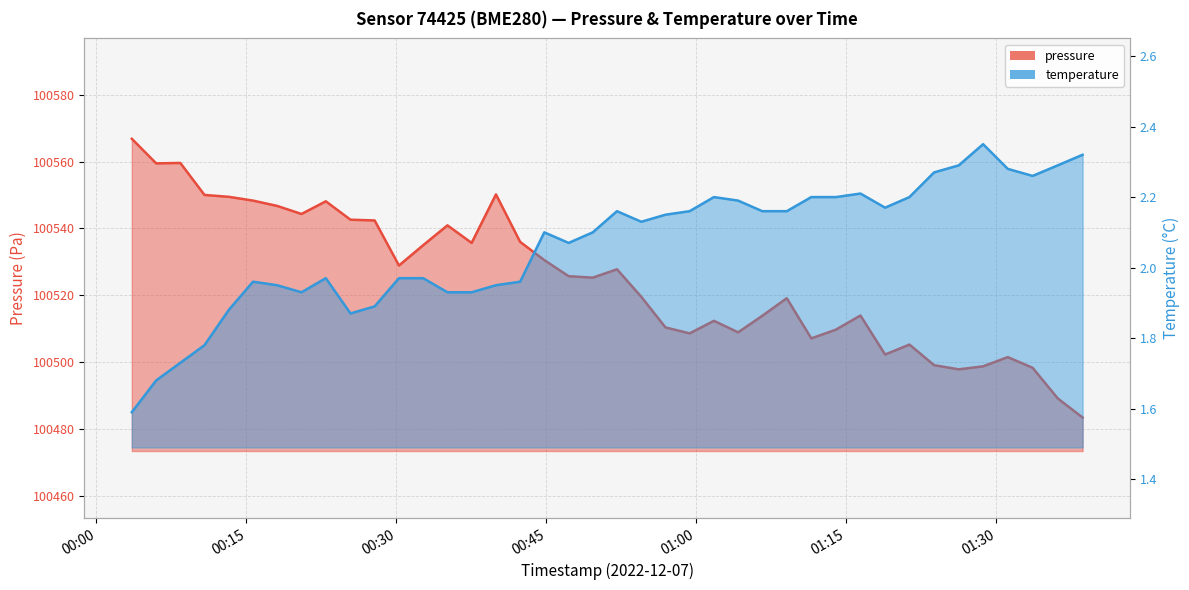

True or false: temperature has a value of 3.2 at 2022-12-07T01:36:08.

False